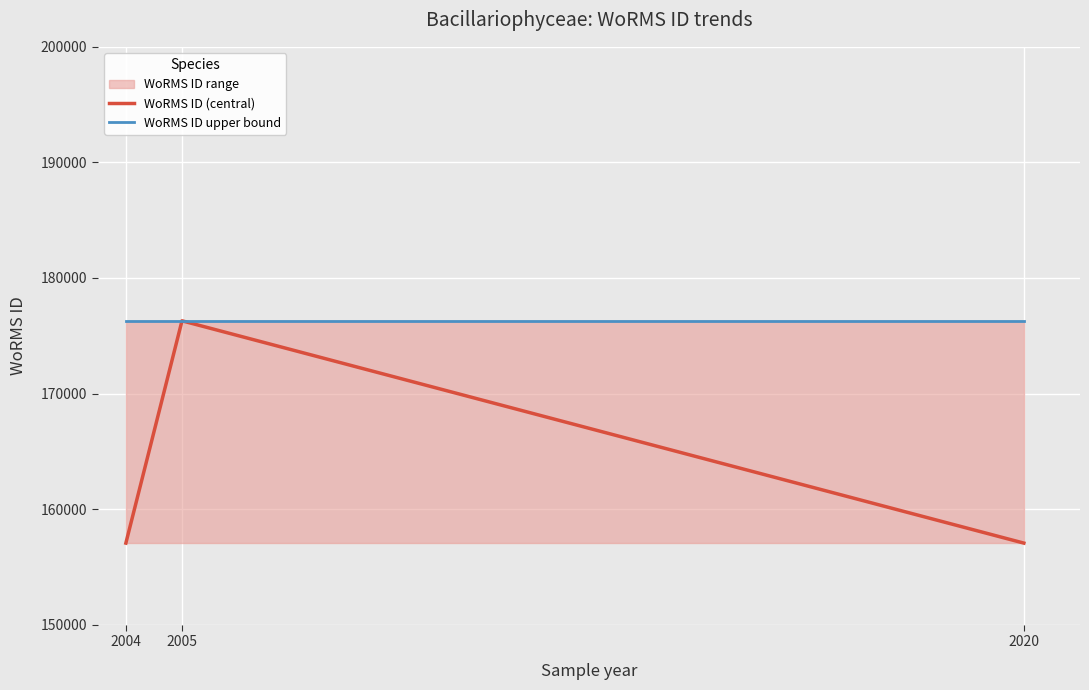

What is the maximum value for WoRMS ID upper bound?

176294